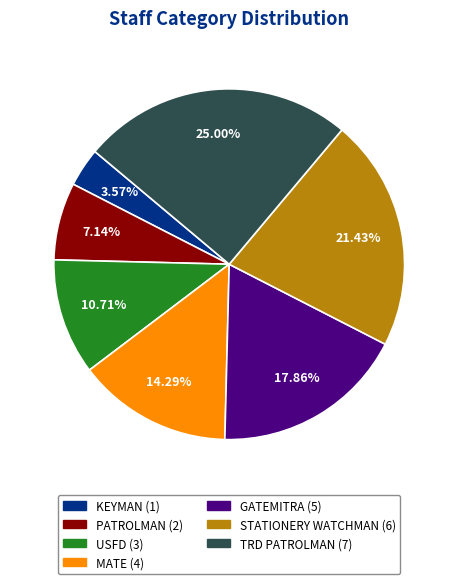

Count the number of slices in the pie.

7